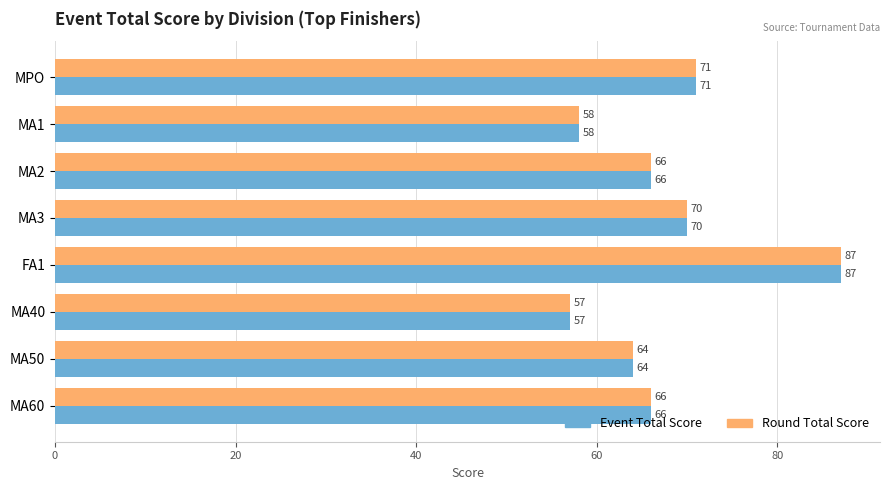

How many data points does each series have?

8